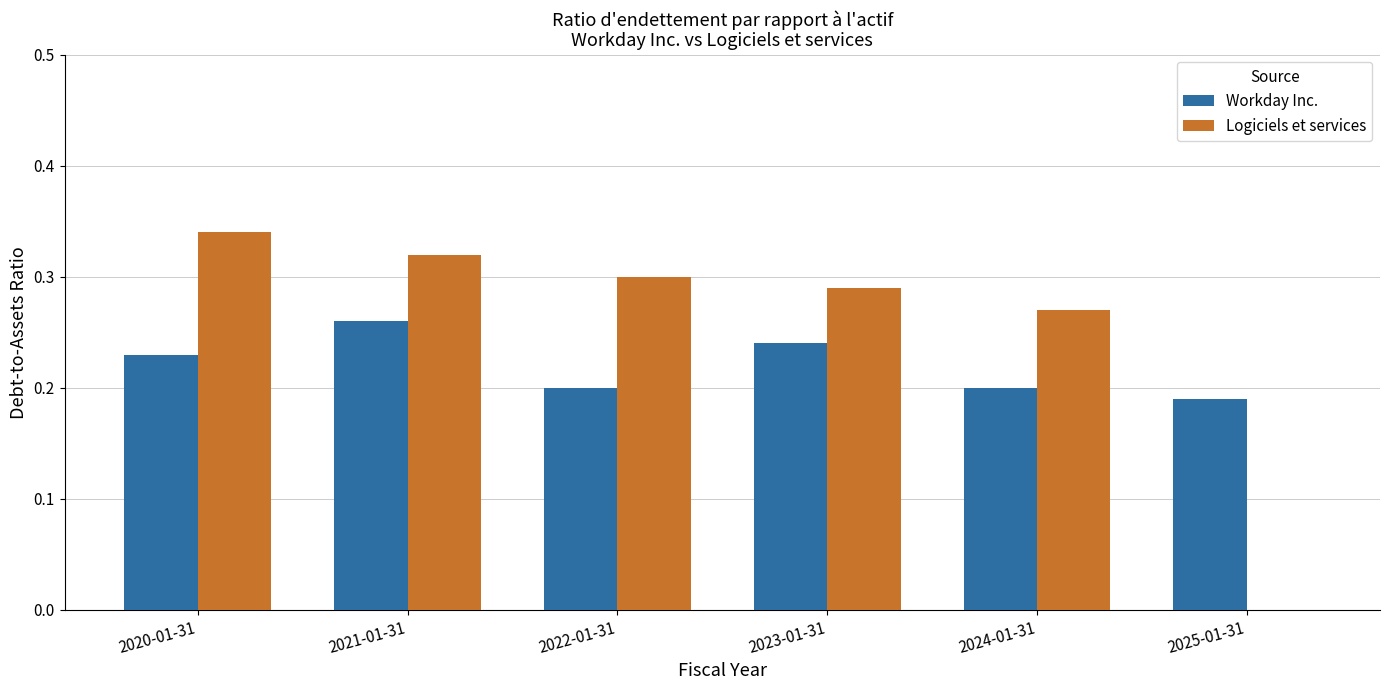

Is it true that Workday Inc. equals 0.2 at 2020-01-31?

True